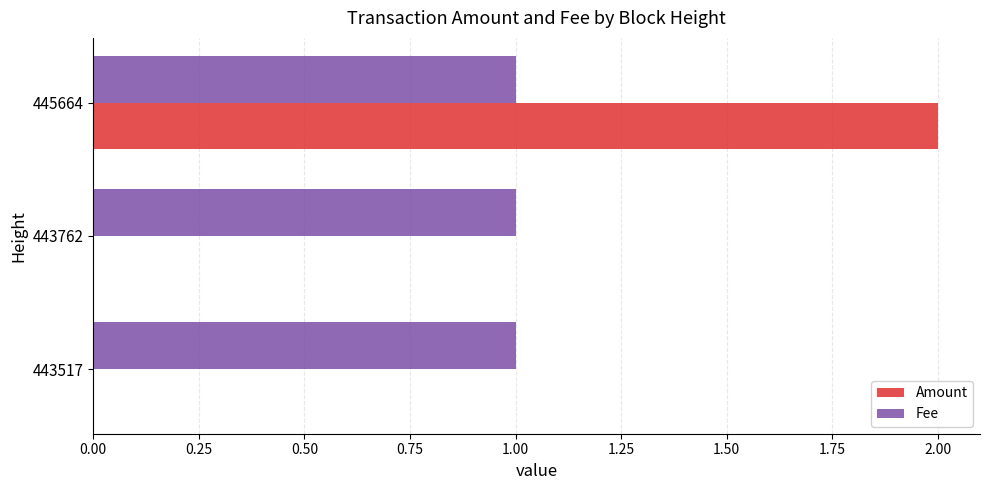

At which category is the sum across all series the highest?

445664